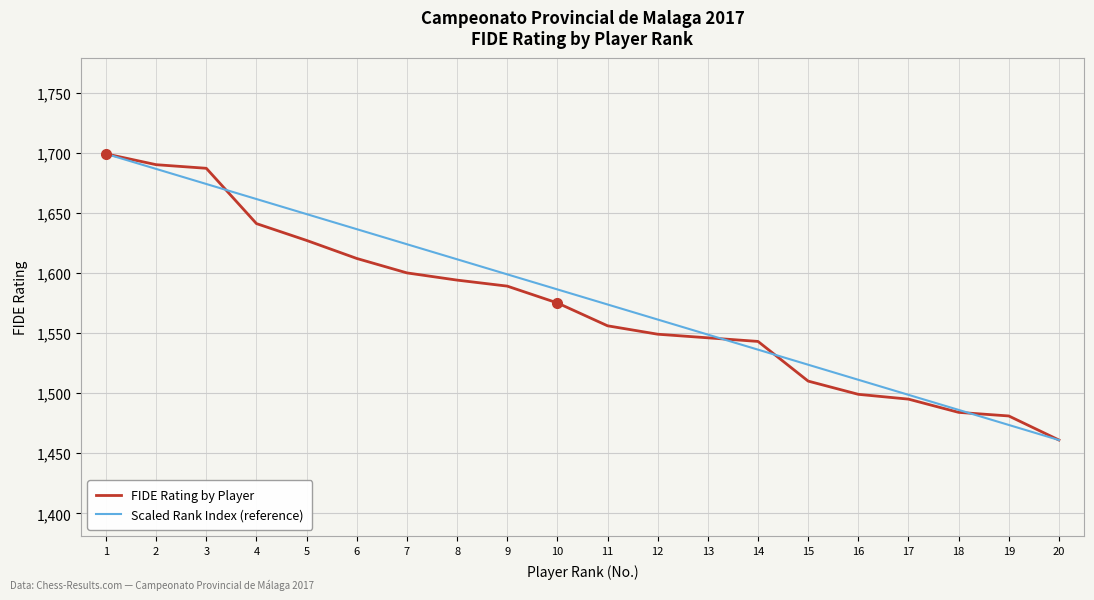

Is it true that Scaled Rank Index (reference) equals 2852.3 at 6?

False